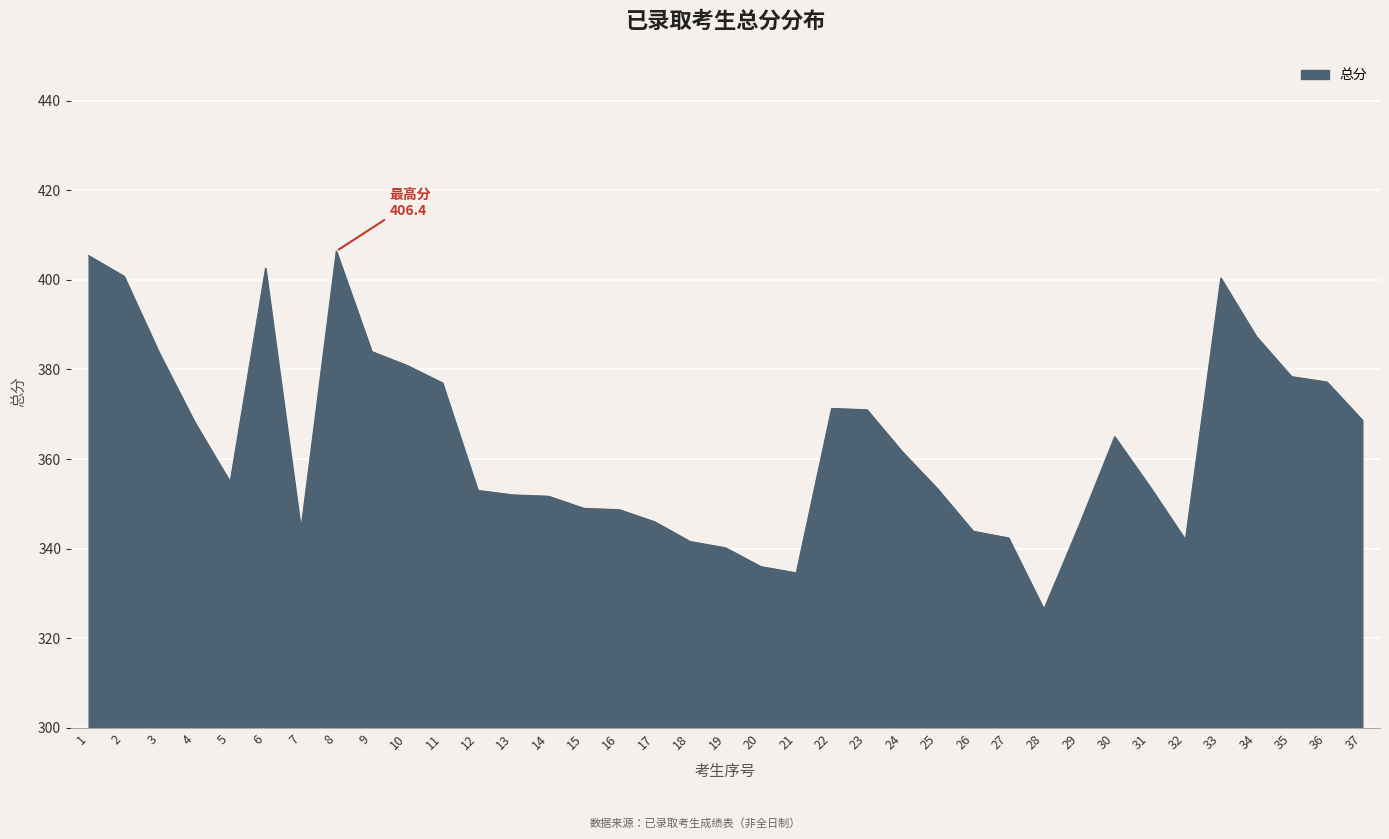

Which label corresponds to the smallest value in the chart?

28